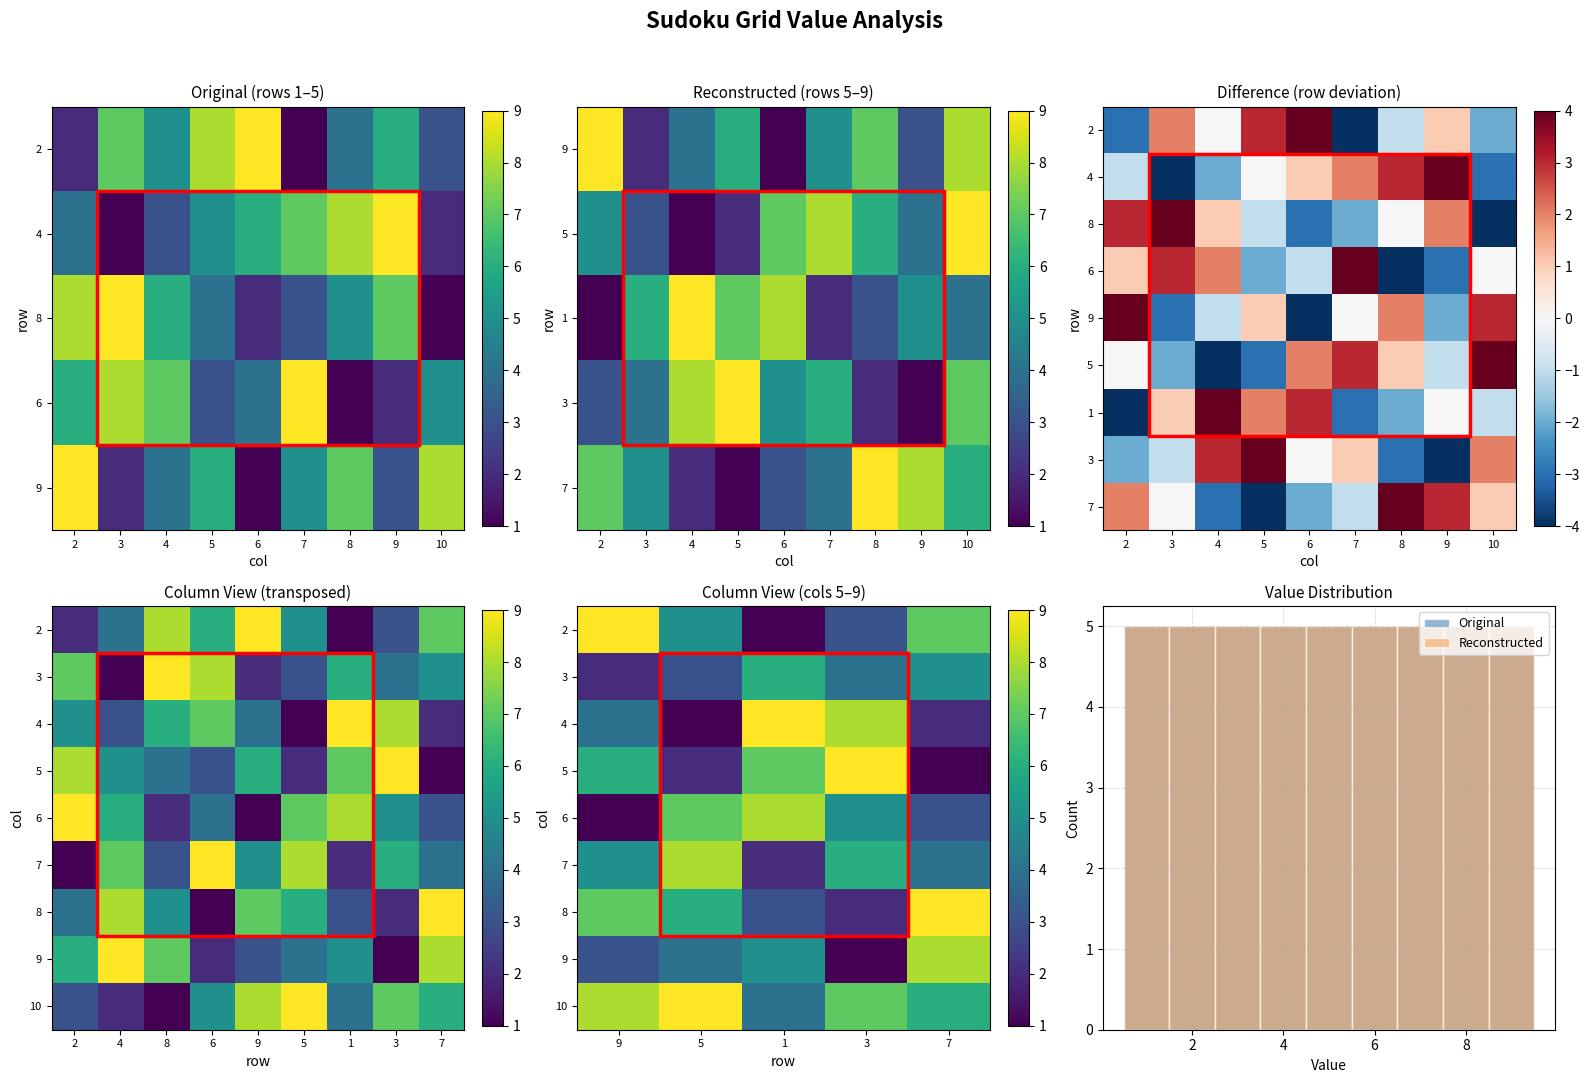

What is the spread (max minus min) of values at 1?

8